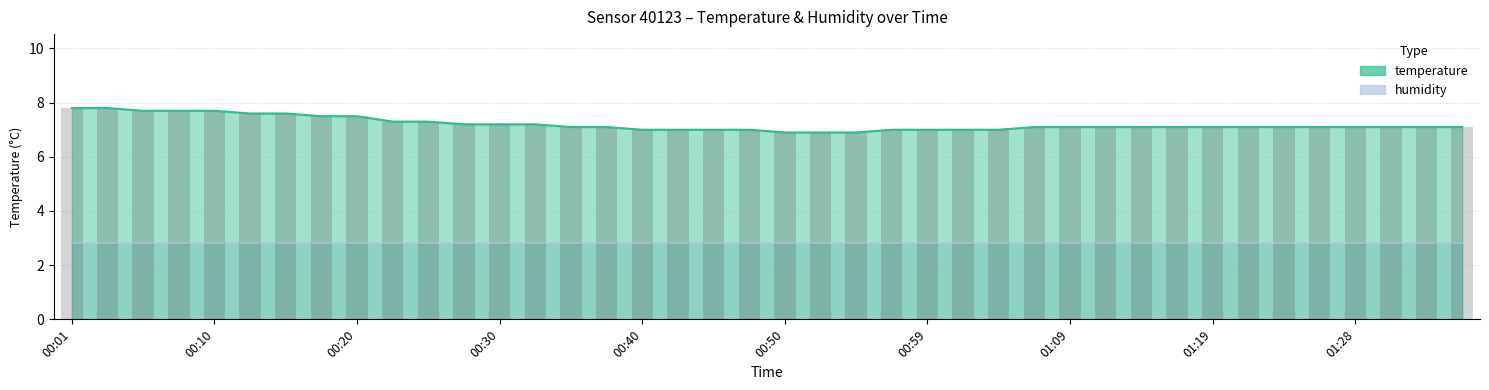

What position from the left is 17?

18